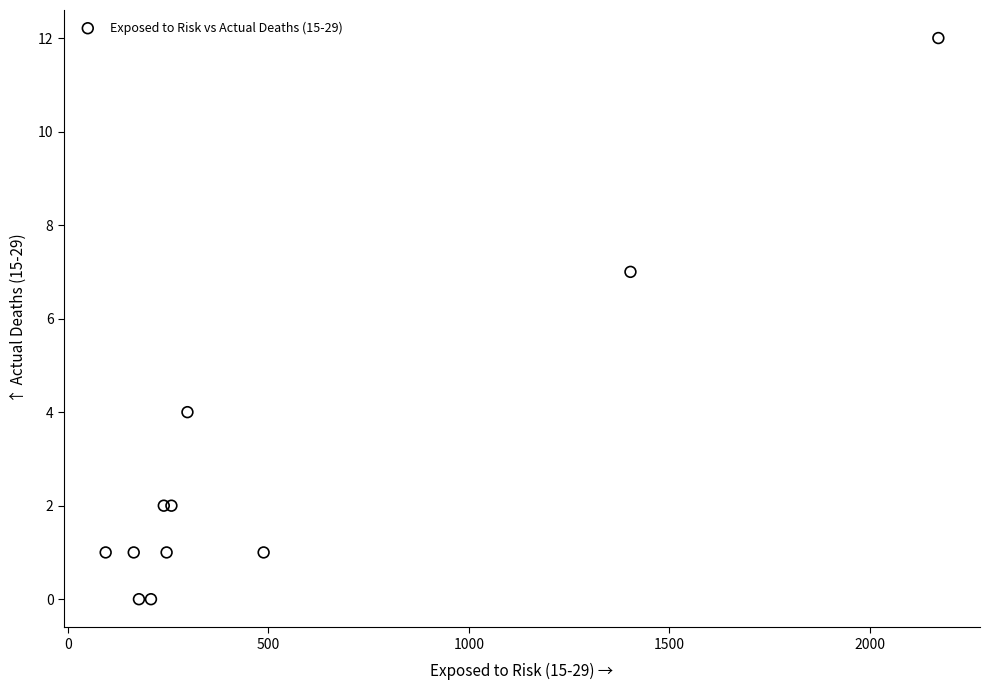

What Y value in the scatter plot is closest to 6?

7